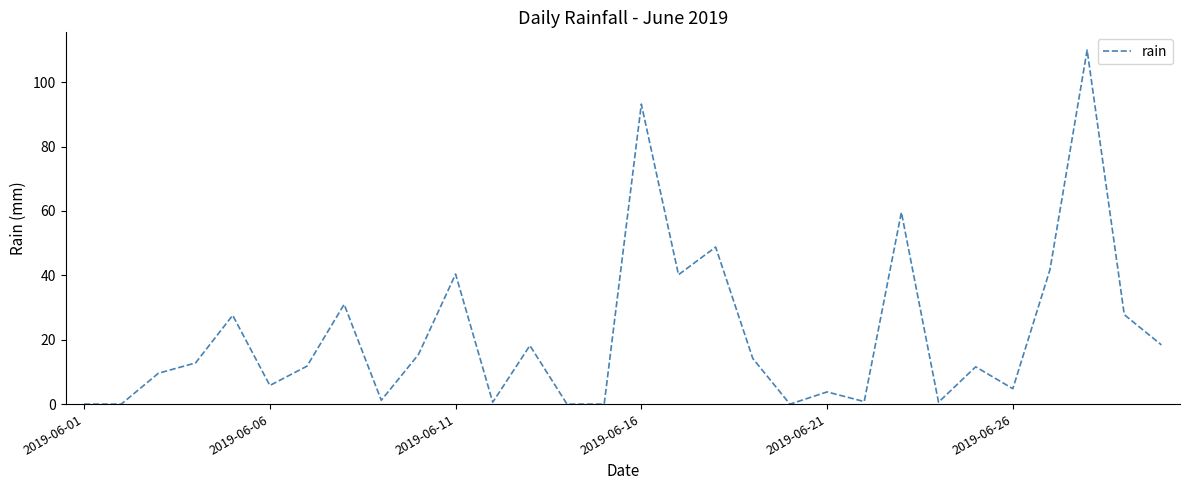

What is the difference between the maximum and minimum values?

110.0